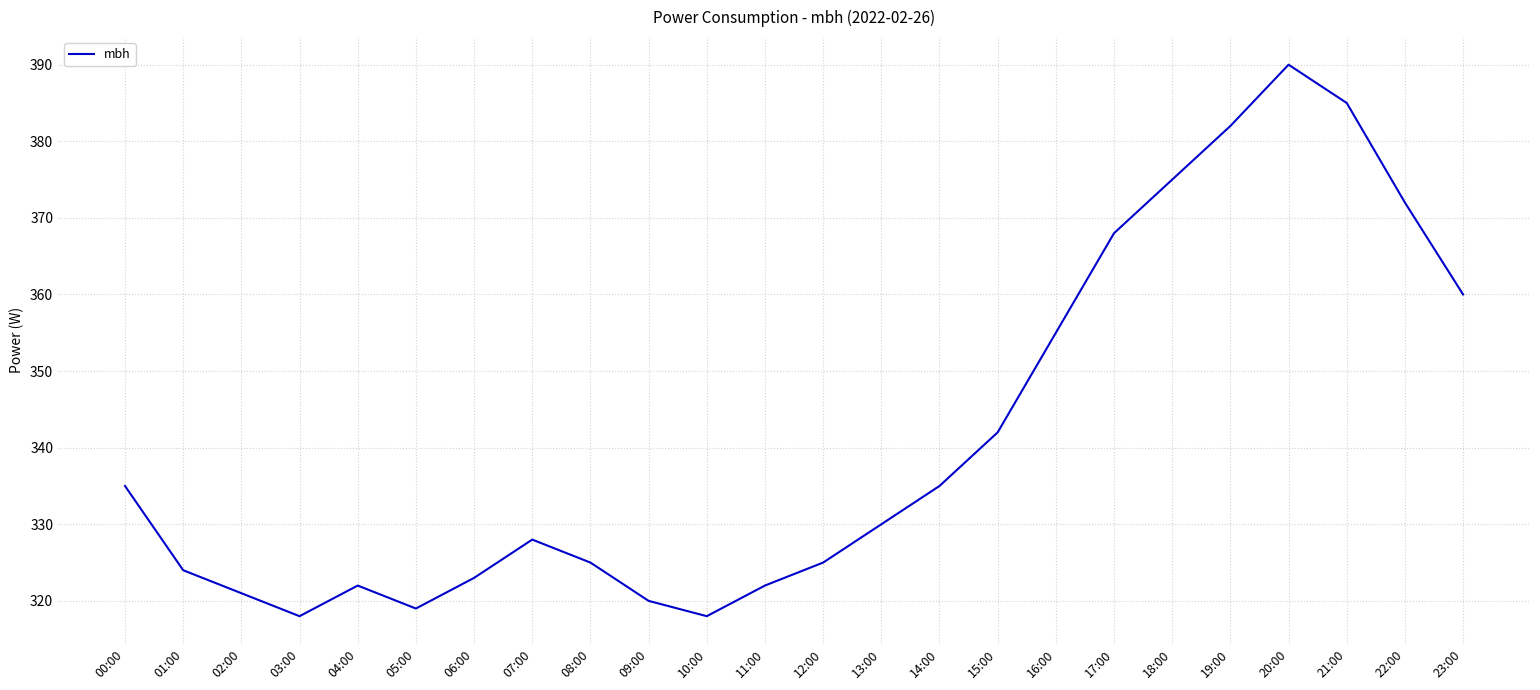

What value does the data have at 21:00?

385